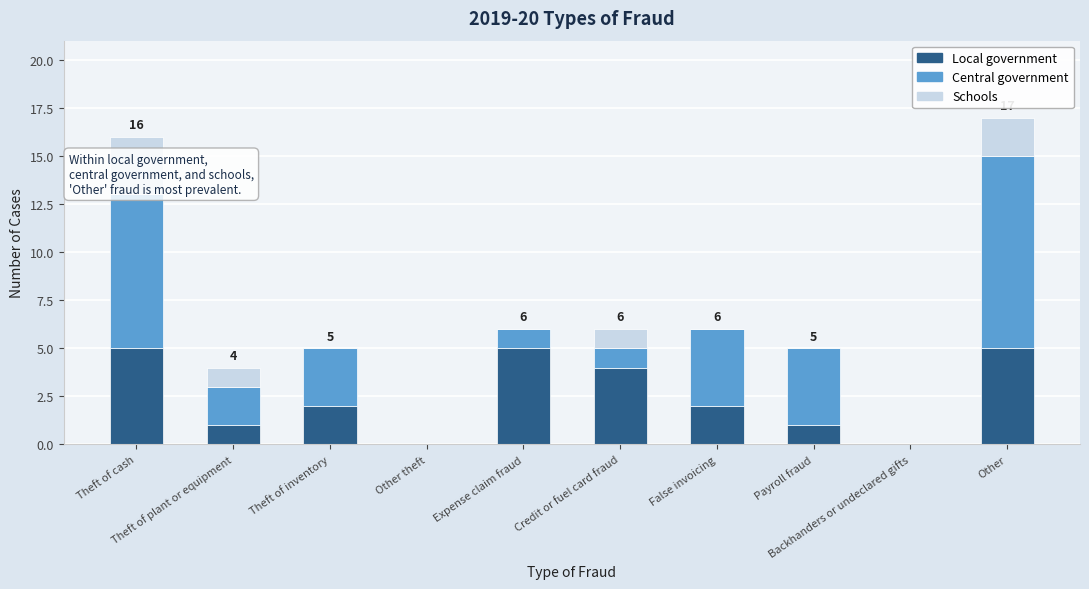

What is the maximum value for Local government?

5